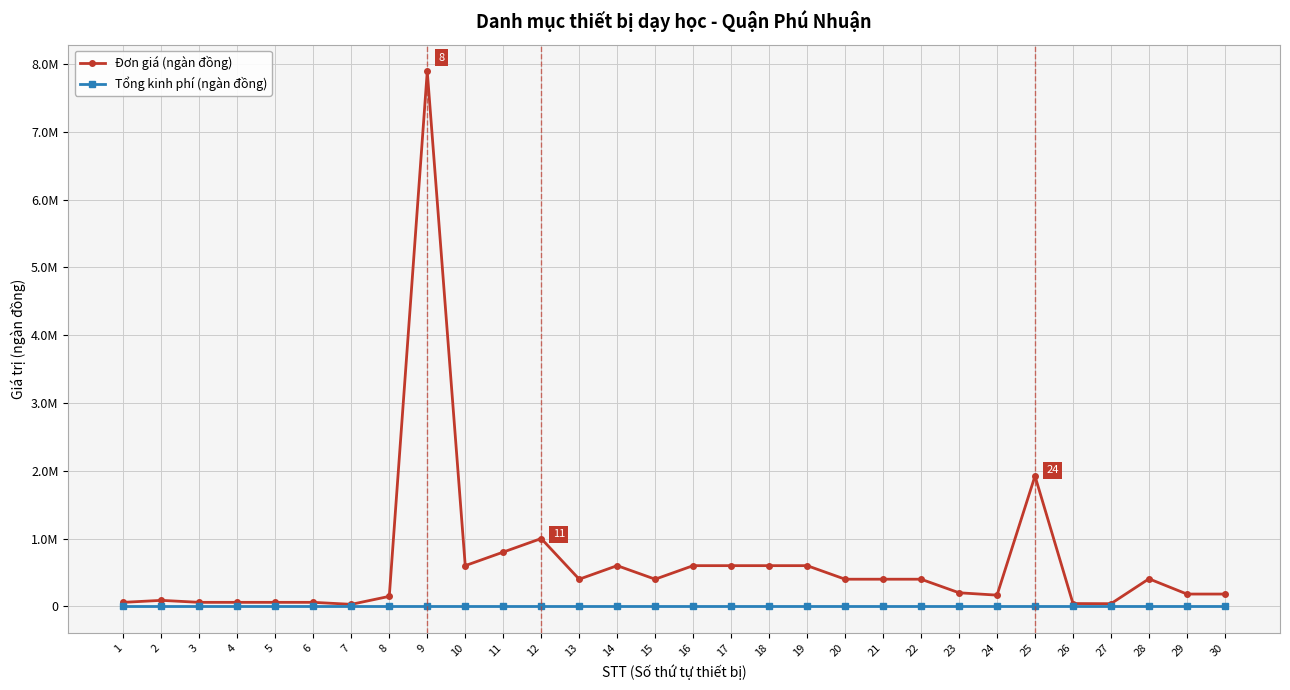

Rank the series by their average value, from lowest to highest.

Tổng kinh phí (ngàn đồng), Đơn giá (ngàn đồng)